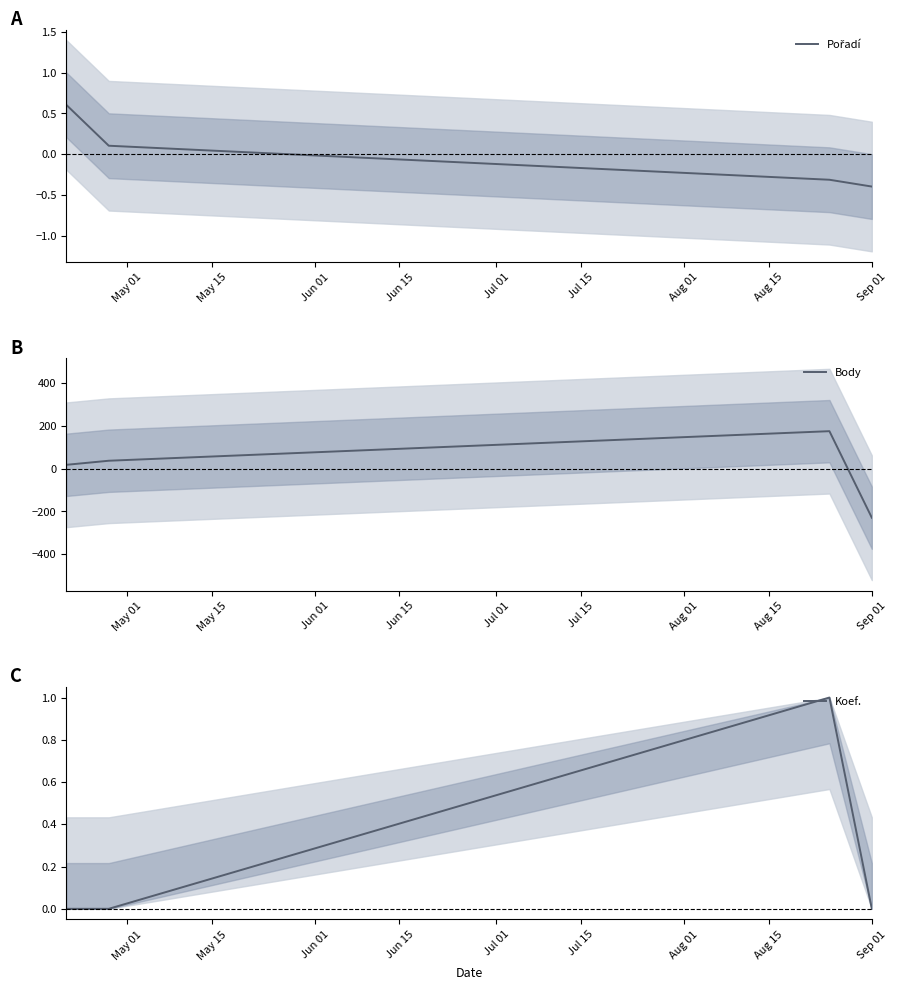

Reading left to right, transcribe all the data shown in this chart.

Pořadí: 0.6	0.1	-0.3	-0.4
Body: 17.8	36.8	174.8	-229.2
Koef.: 0.0	0.0	1.0	0.0